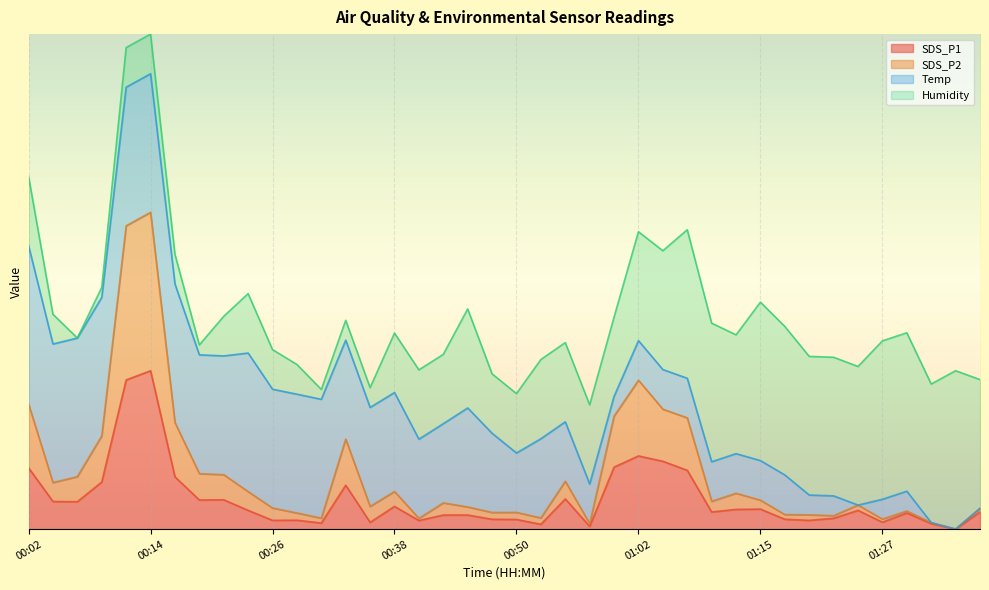

True or false: SDS_P2 and SDS_P1 intersect in this chart.

False